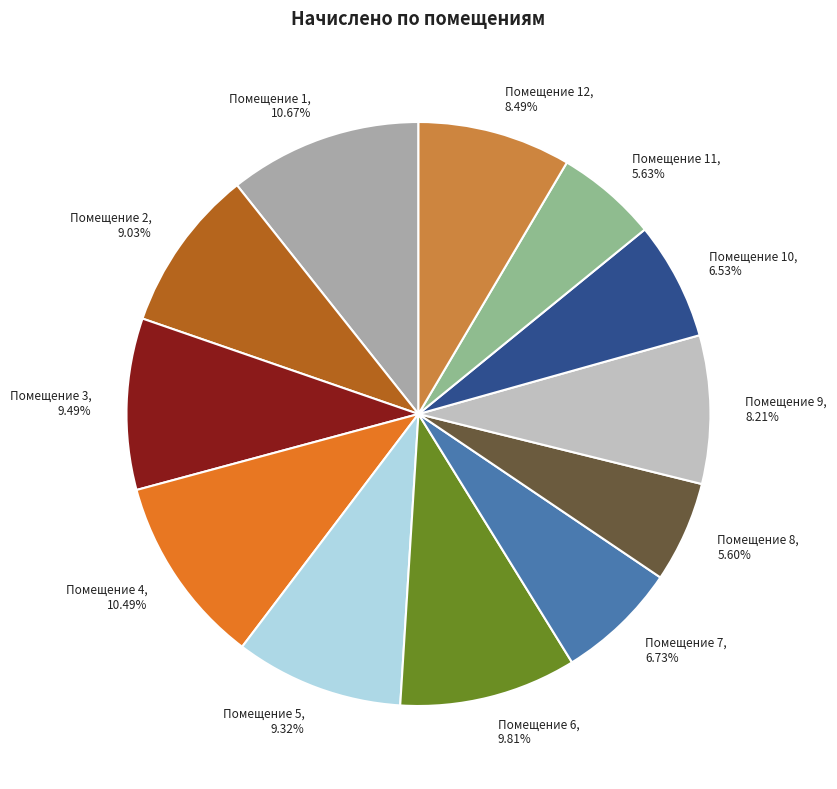

To the nearest percent, what is the average slice percentage?

8%